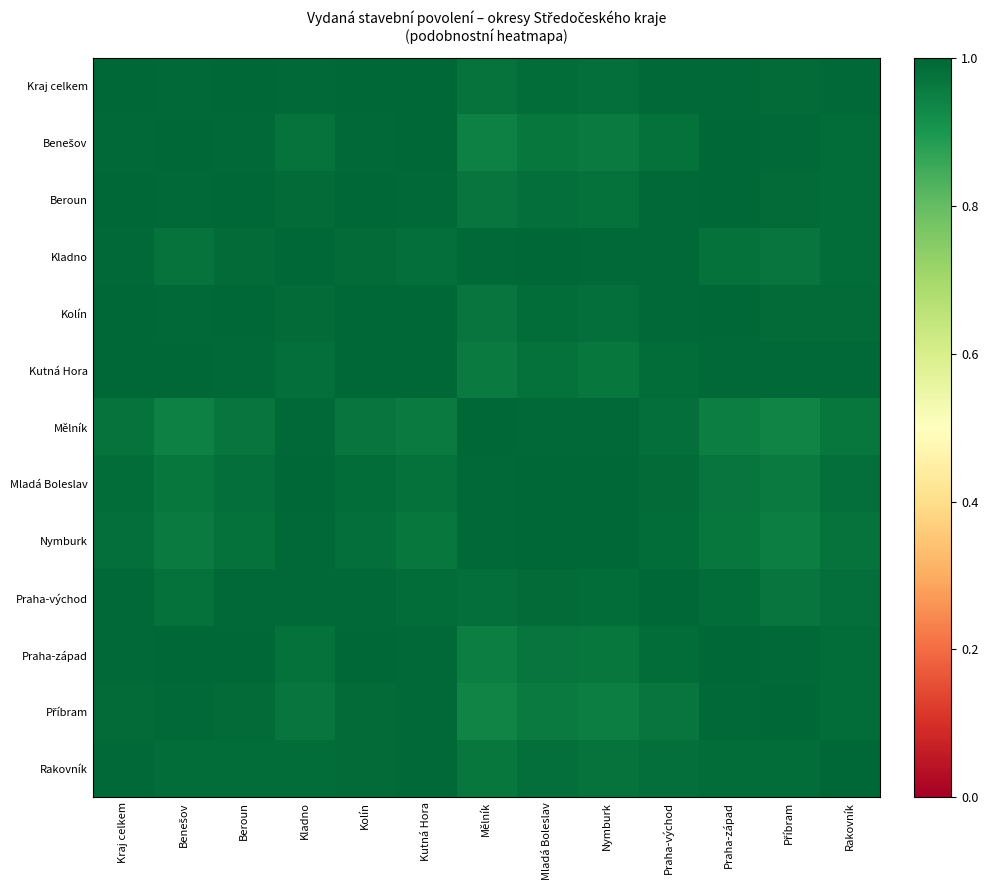

How many distinct data groups are displayed?

13